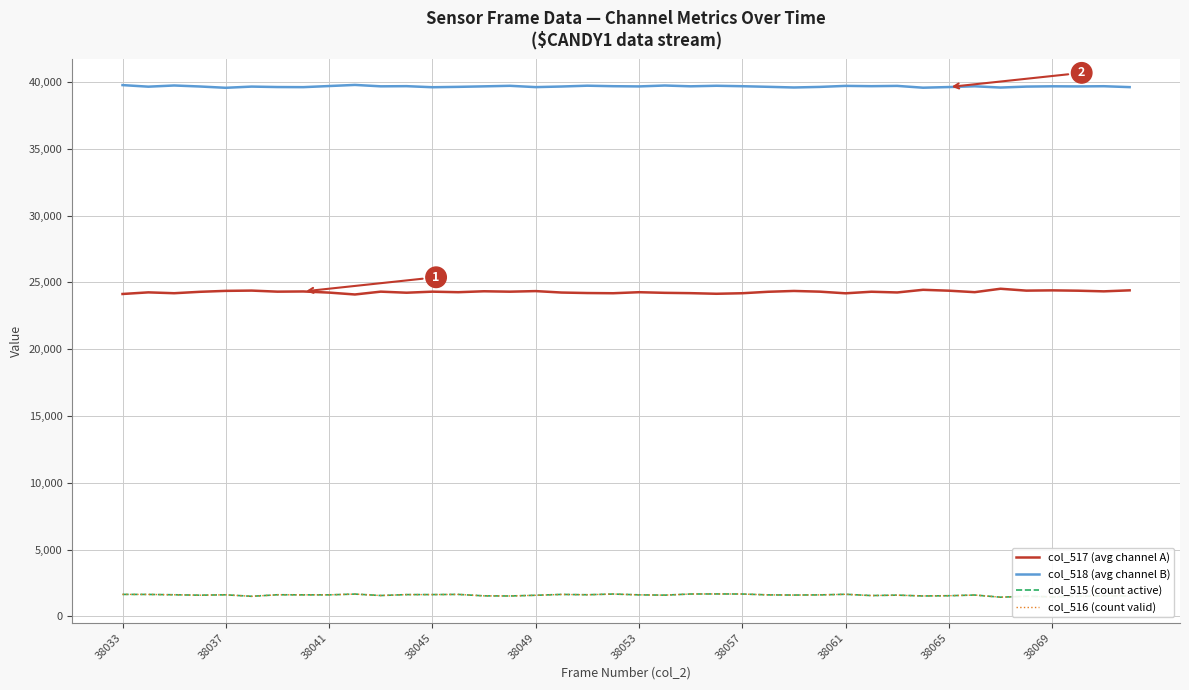

Which series has the largest total across all categories?

col_518 (avg channel B)